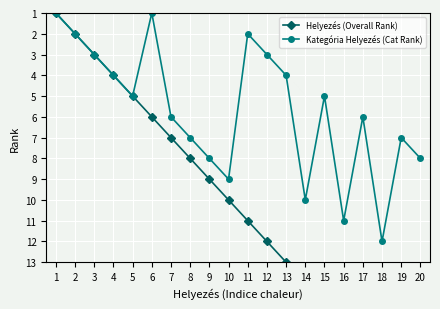

At which category does Kategória Helyezés (Cat Rank) reach its first local peak?

5